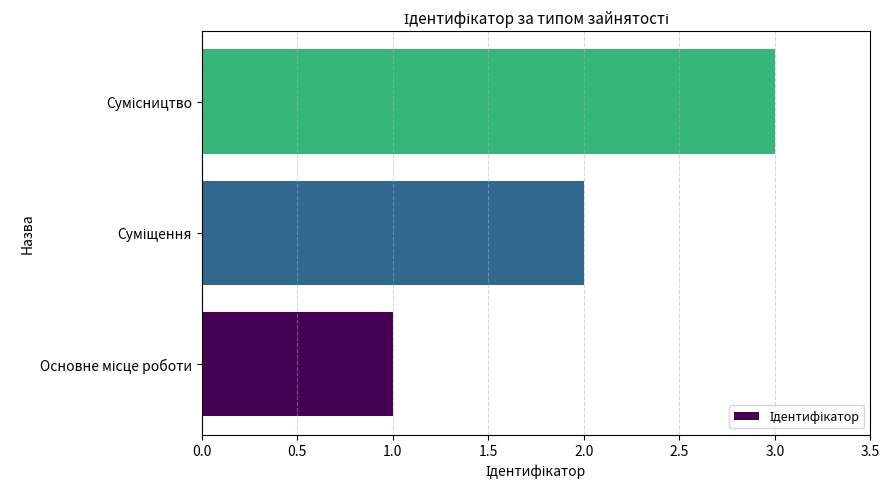

What is the greatest value displayed?

3